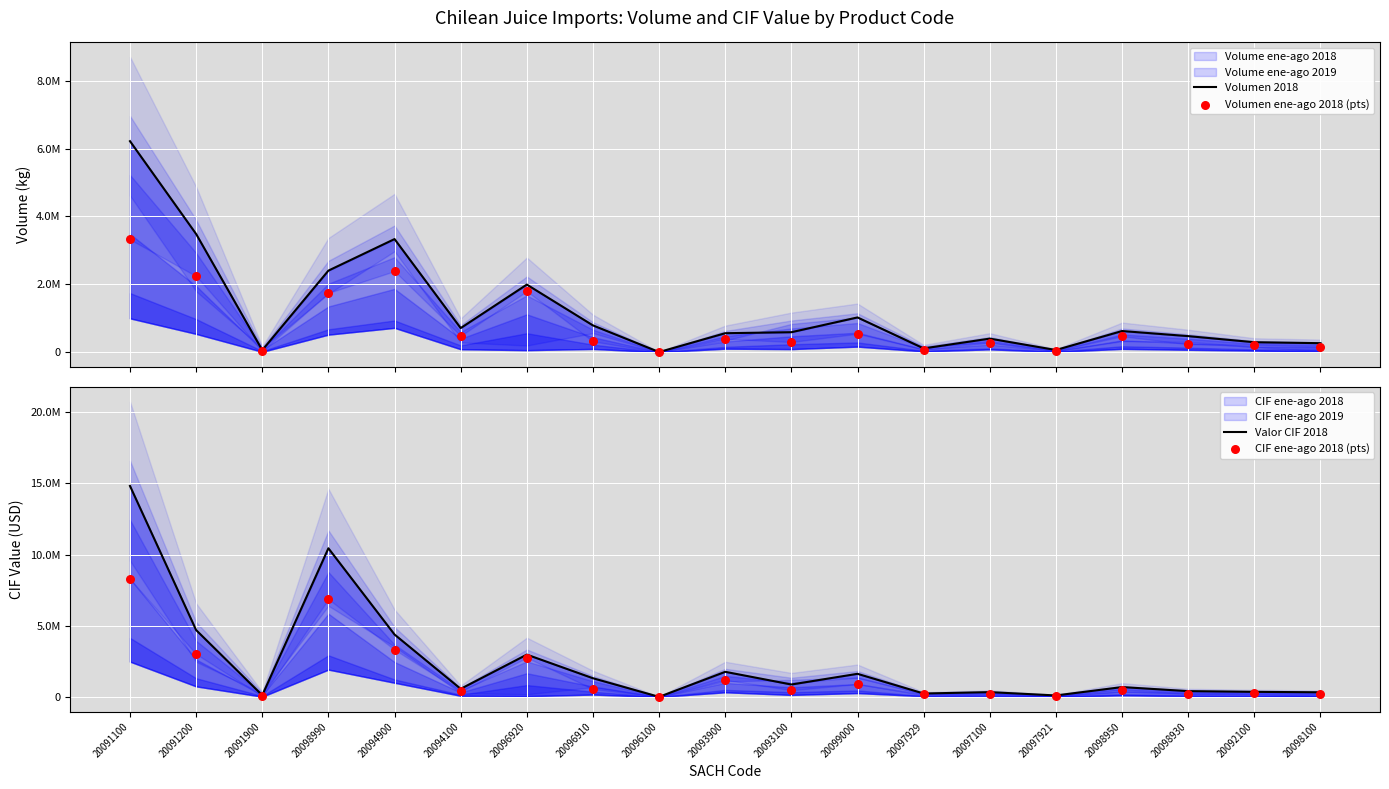

Is the value of Volumen 2018 at 20094100 greater than the value of CIF ene-ago 2018 (pts) at 20093100?

Yes